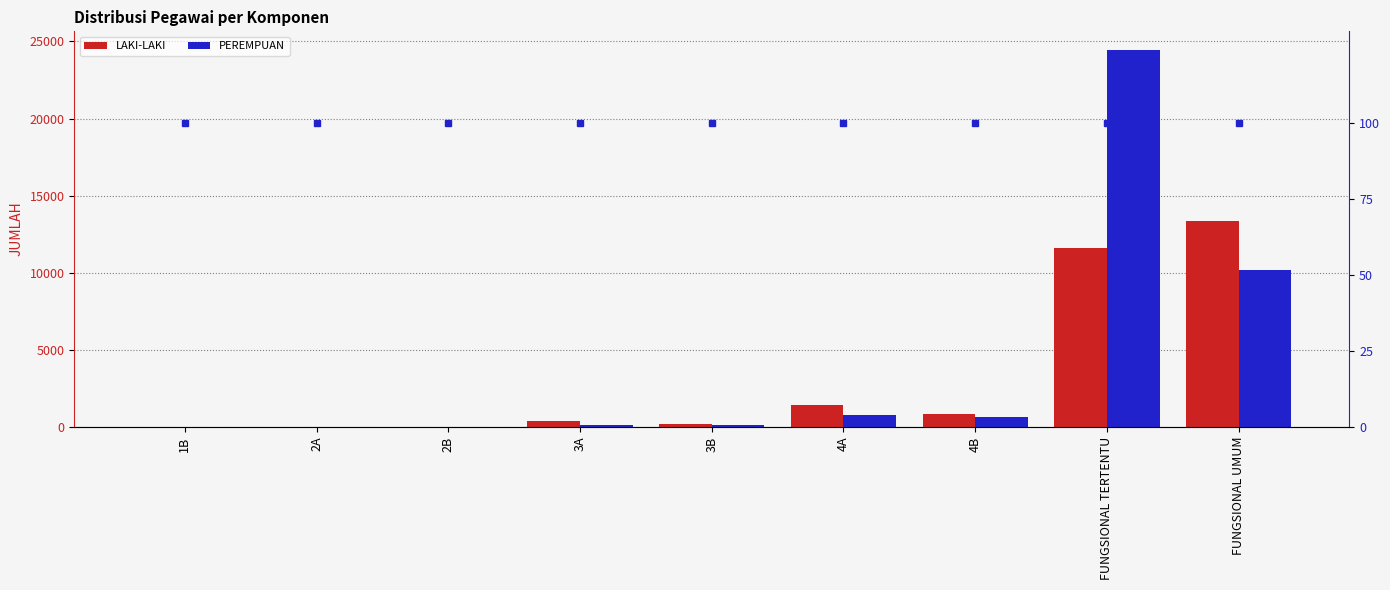

At which label does LAKI-LAKI first exceed 419?

4A